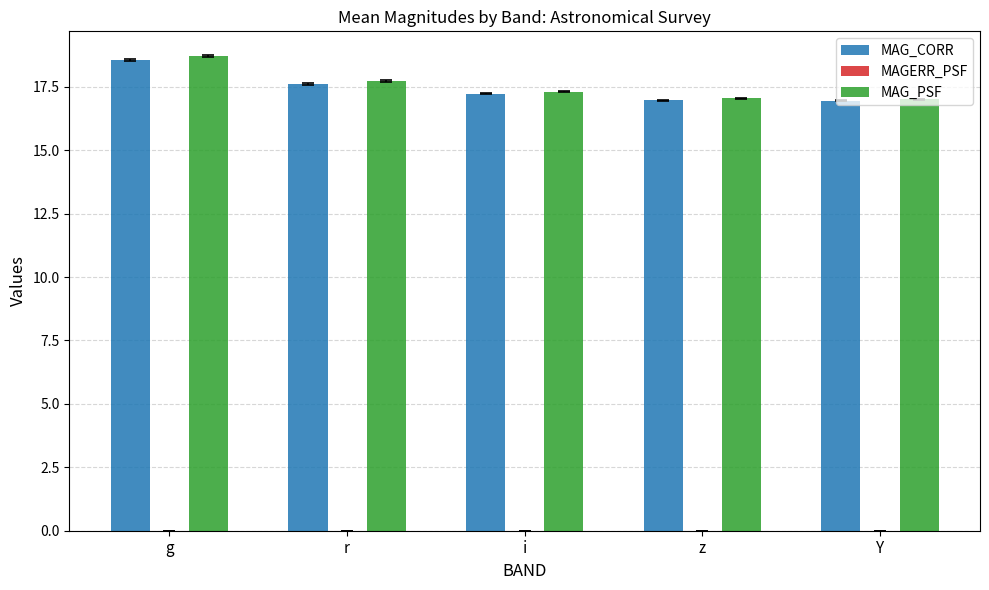

What is the highest value of the MAG_PSF series?

18.7